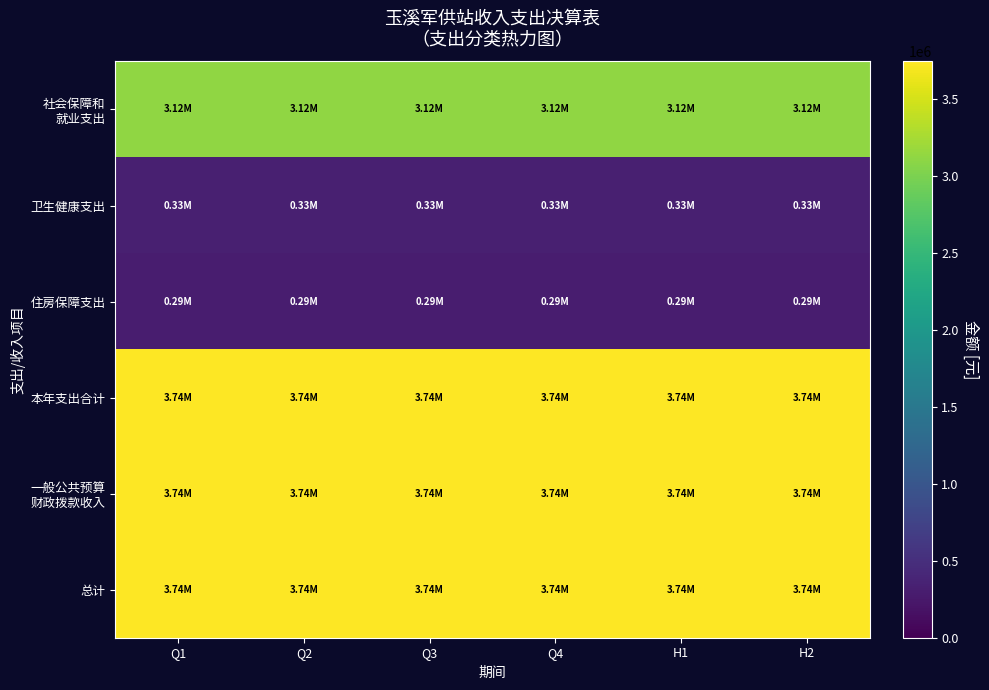

What is the minimum value shown in the chart?

292538.0